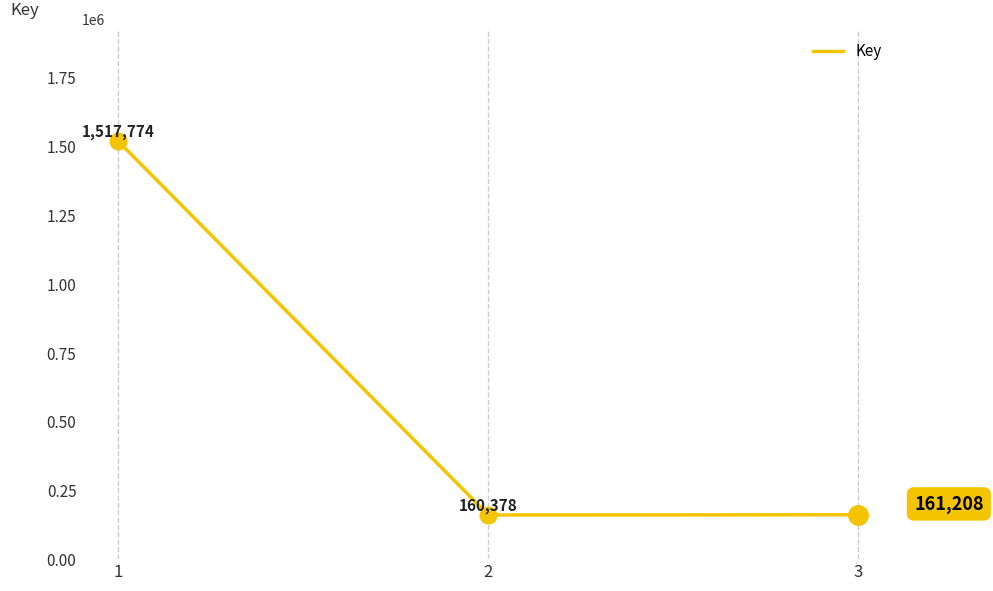

What is the change in value from 2 to 3?

+830